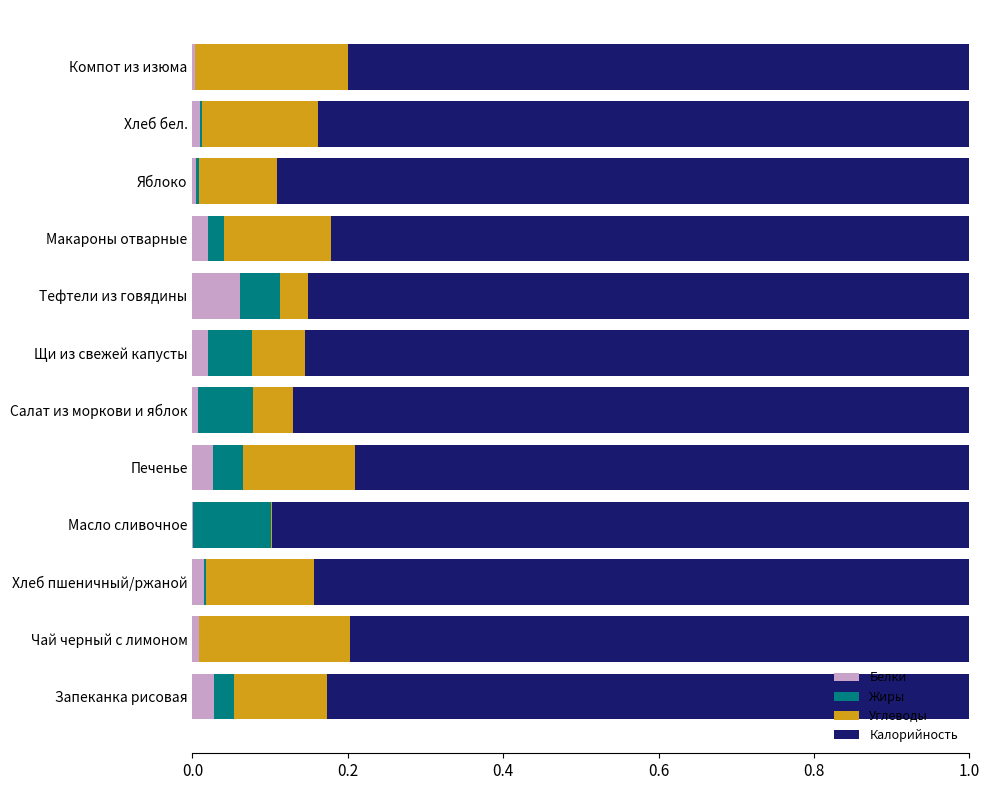

At which label does Белки reach its peak?

Тефтели из говядины